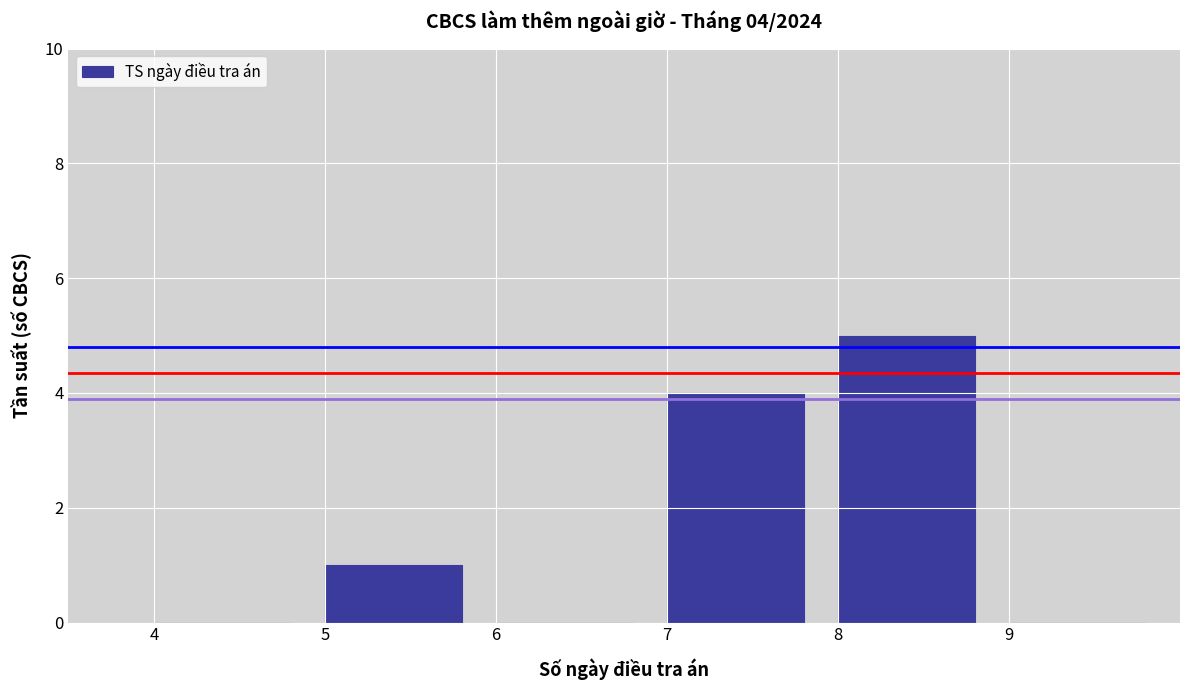

Over which range of the x-axis is the bar tallest?

8 to 9